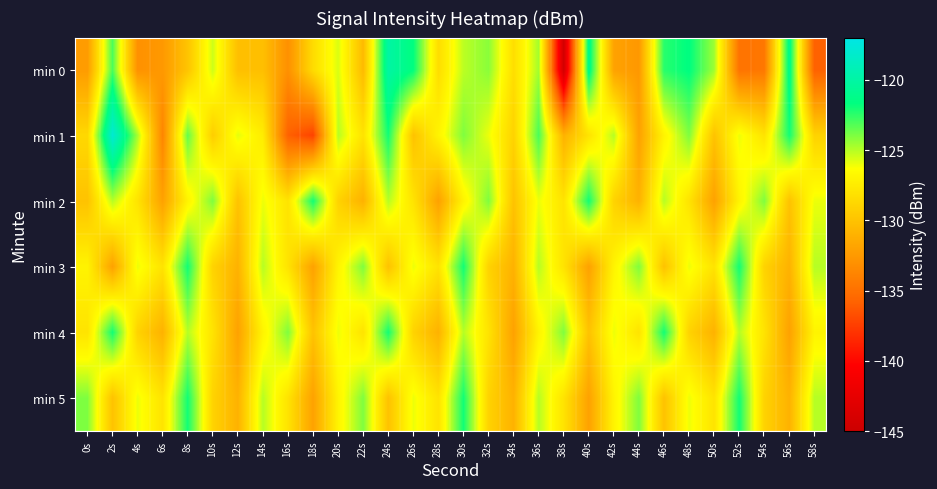

At which category does the chart reach its peak across all series?

2s